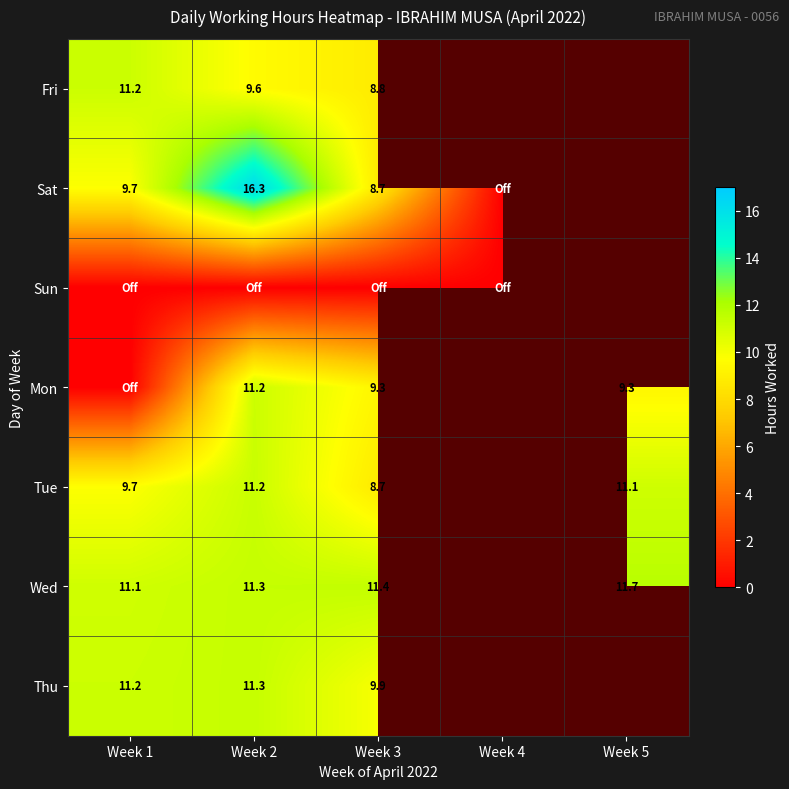

At which category is the sum across all series the highest?

Week 2